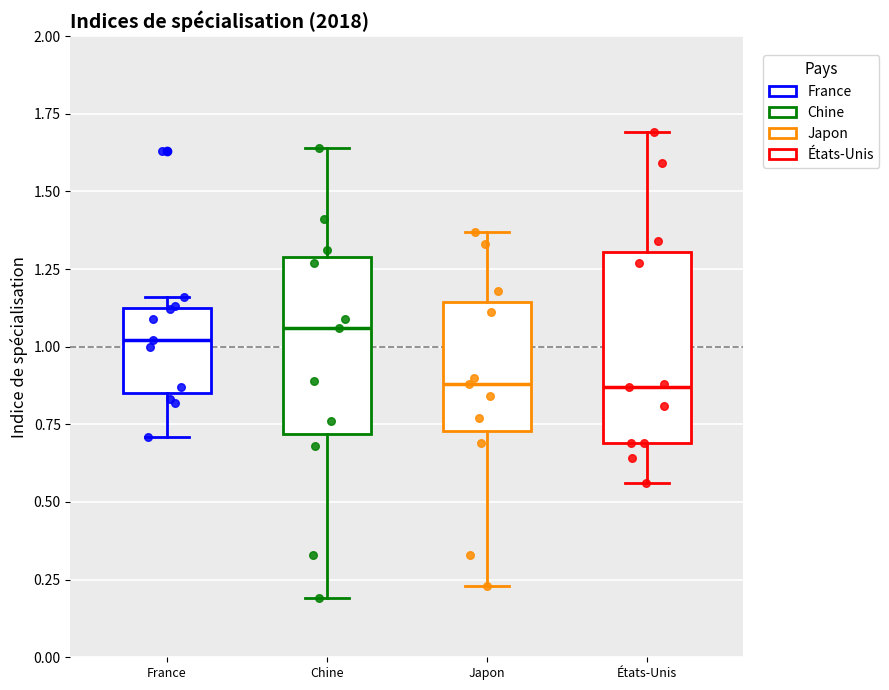

Where does the lower whisker of the box for États-Unis end on the y-axis? The values are not printed on the chart, so give them approximately, as read against the axis.

0.55